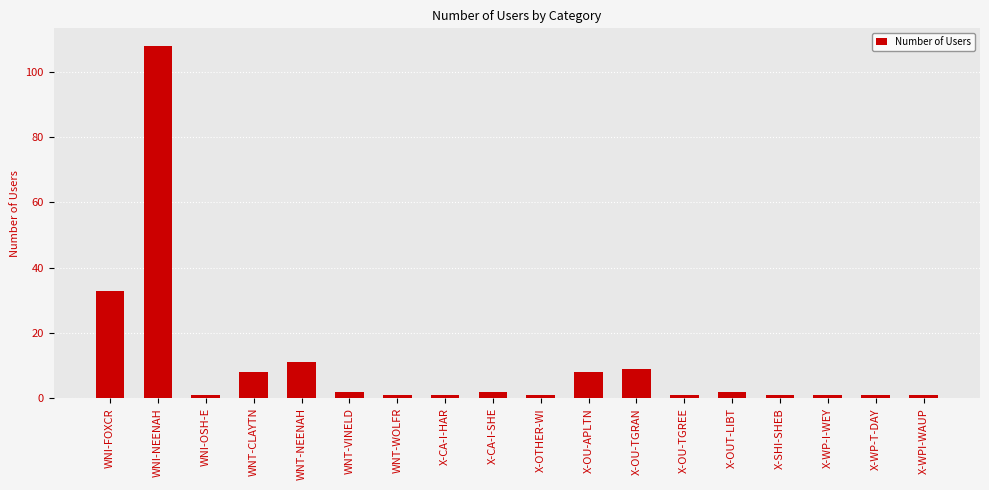

What is the maximum value shown in the chart?

108